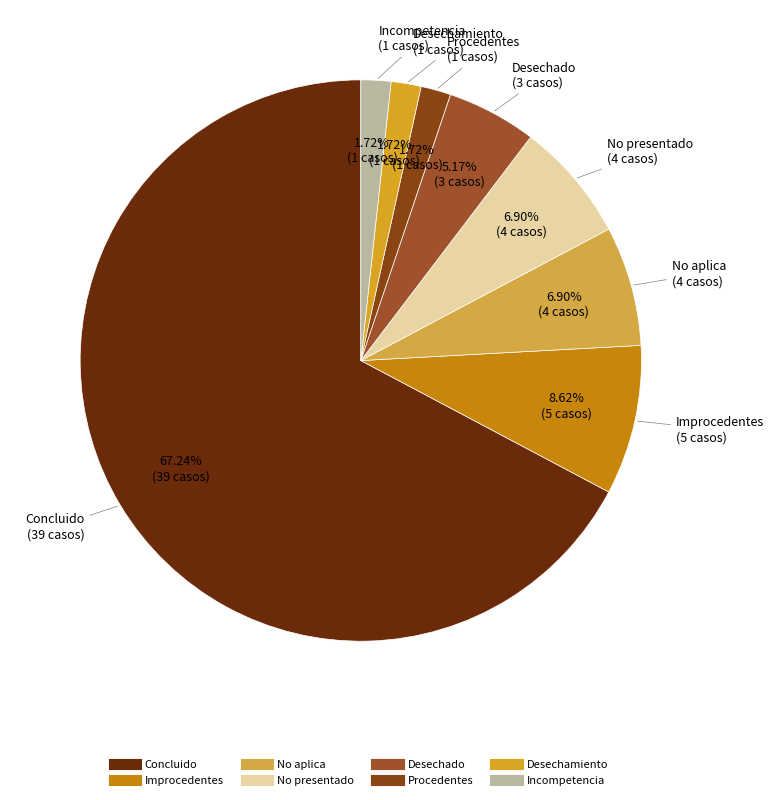

Does Concluido represent more than half of the total?

Yes